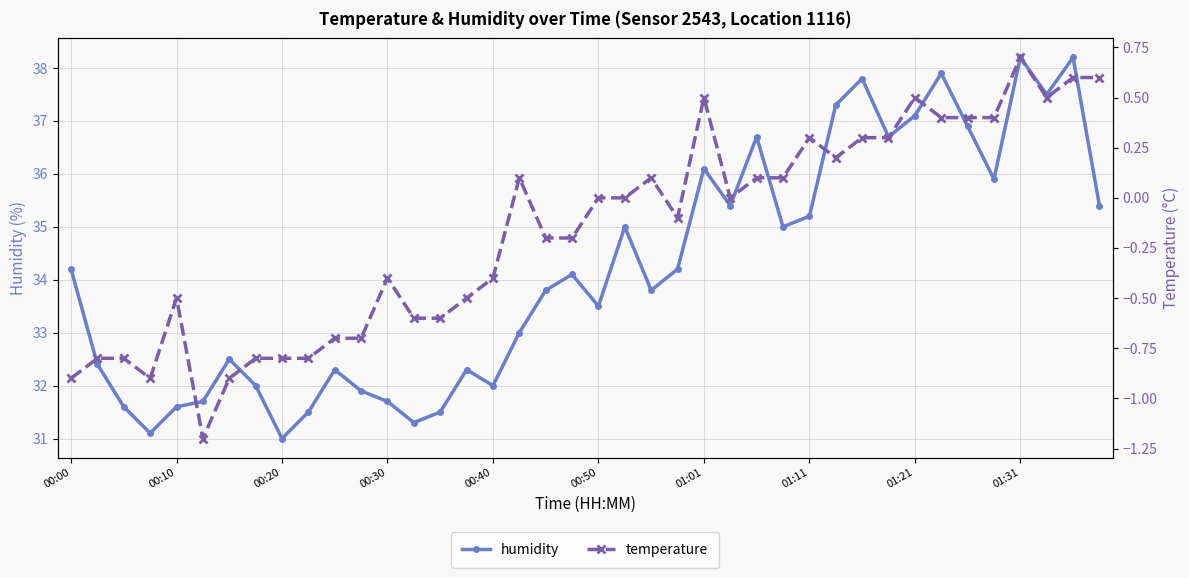

What is the lowest value of the humidity series?

31.0